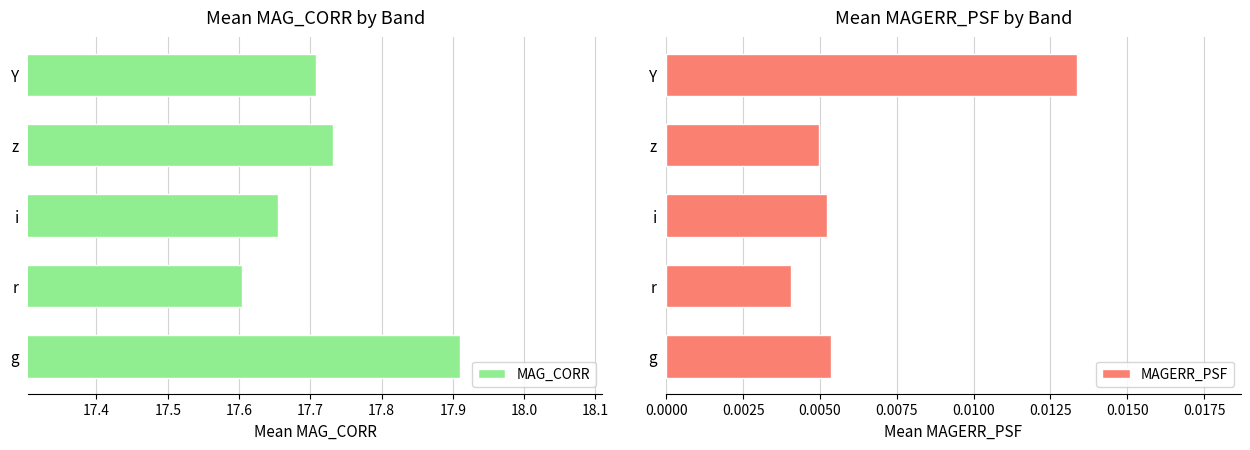

At which label does MAG_CORR reach its minimum?

r